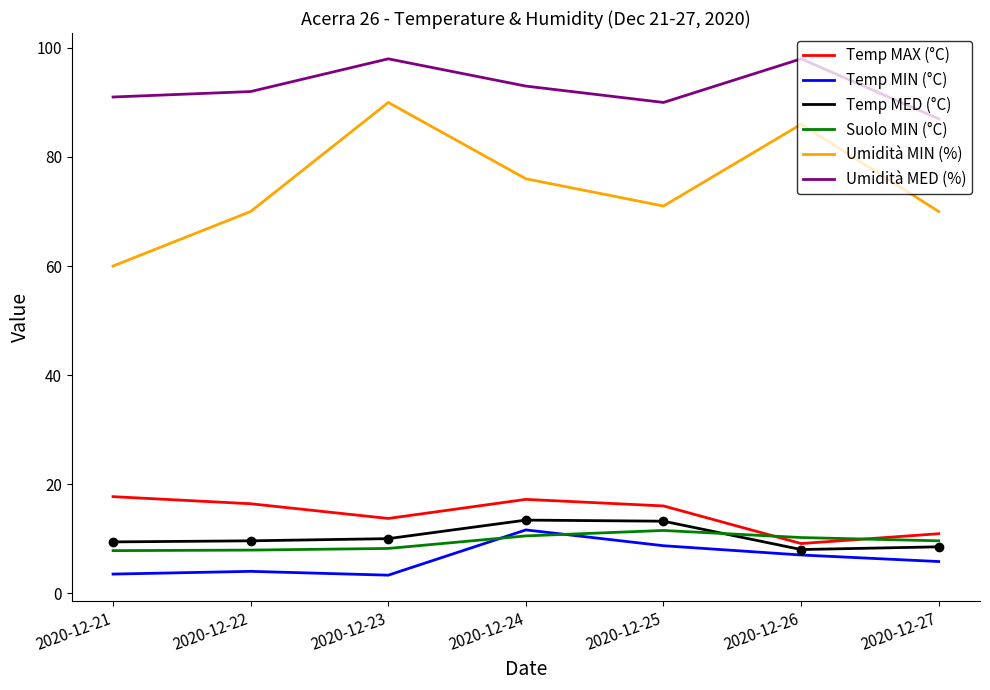

Where is the first local minimum for Umidità MED (%)?

2020-12-25